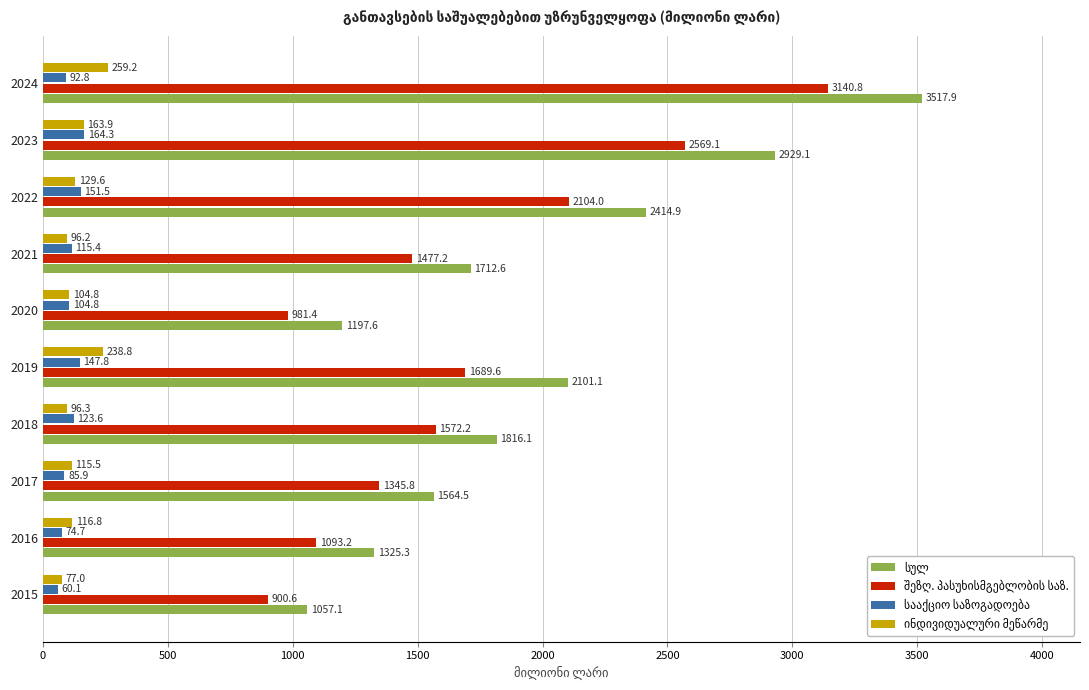

Which label corresponds to the largest value in the chart?

2024